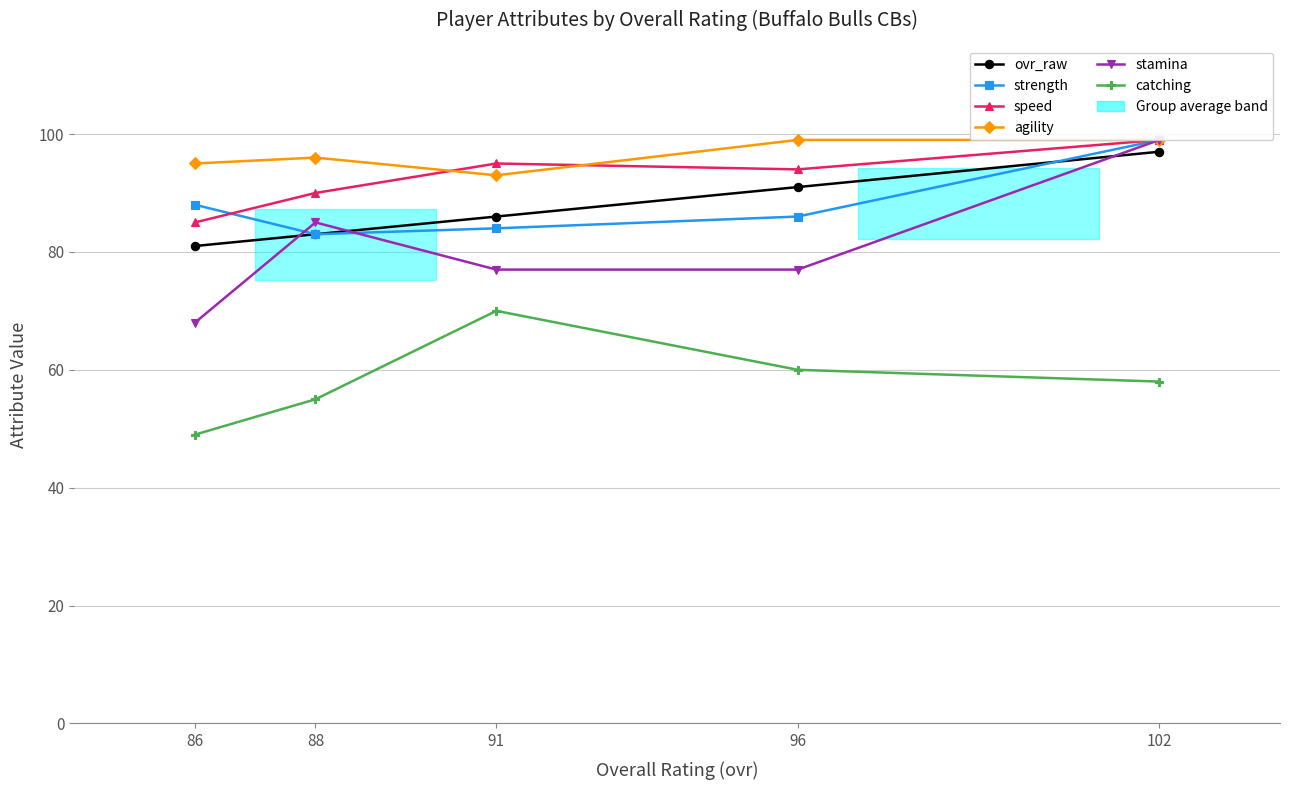

What is the average value of the catching series?

58